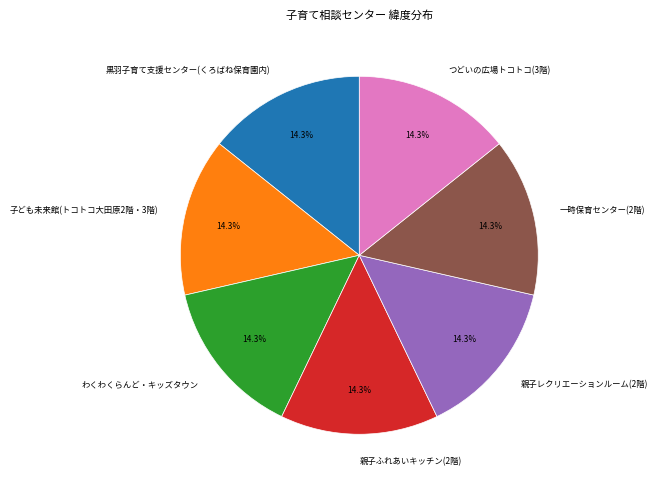

Is it true that 親子レクリエーションルーム(2階) is 9% of the pie?

False